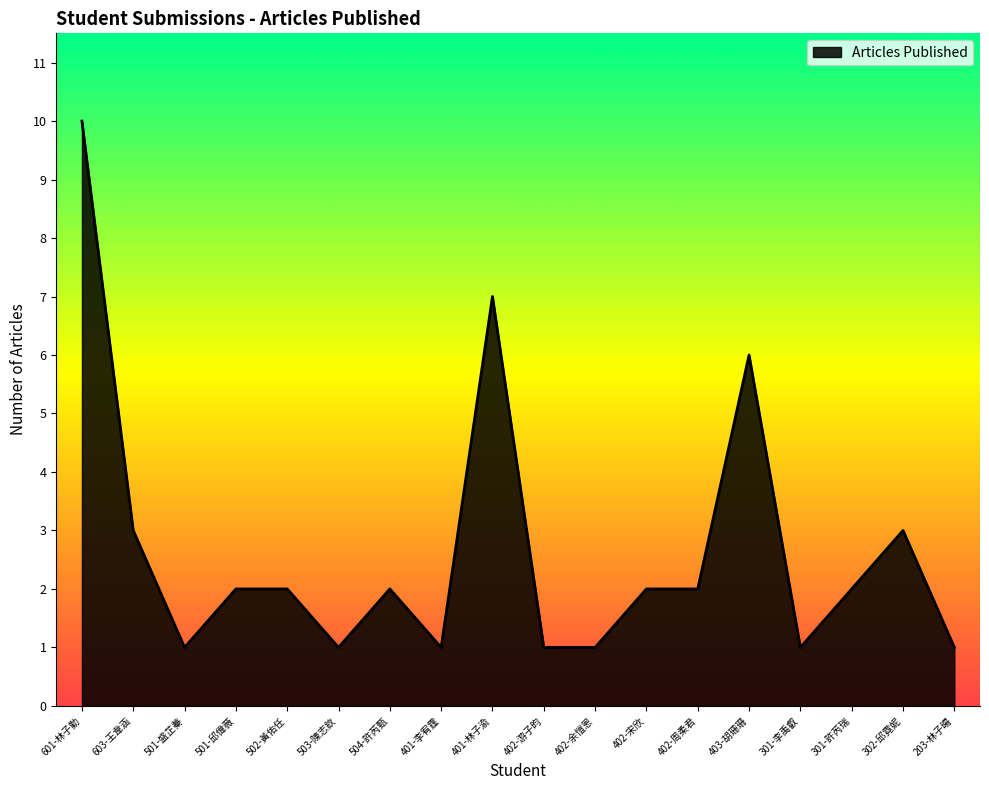

What is the sum of all values?

48